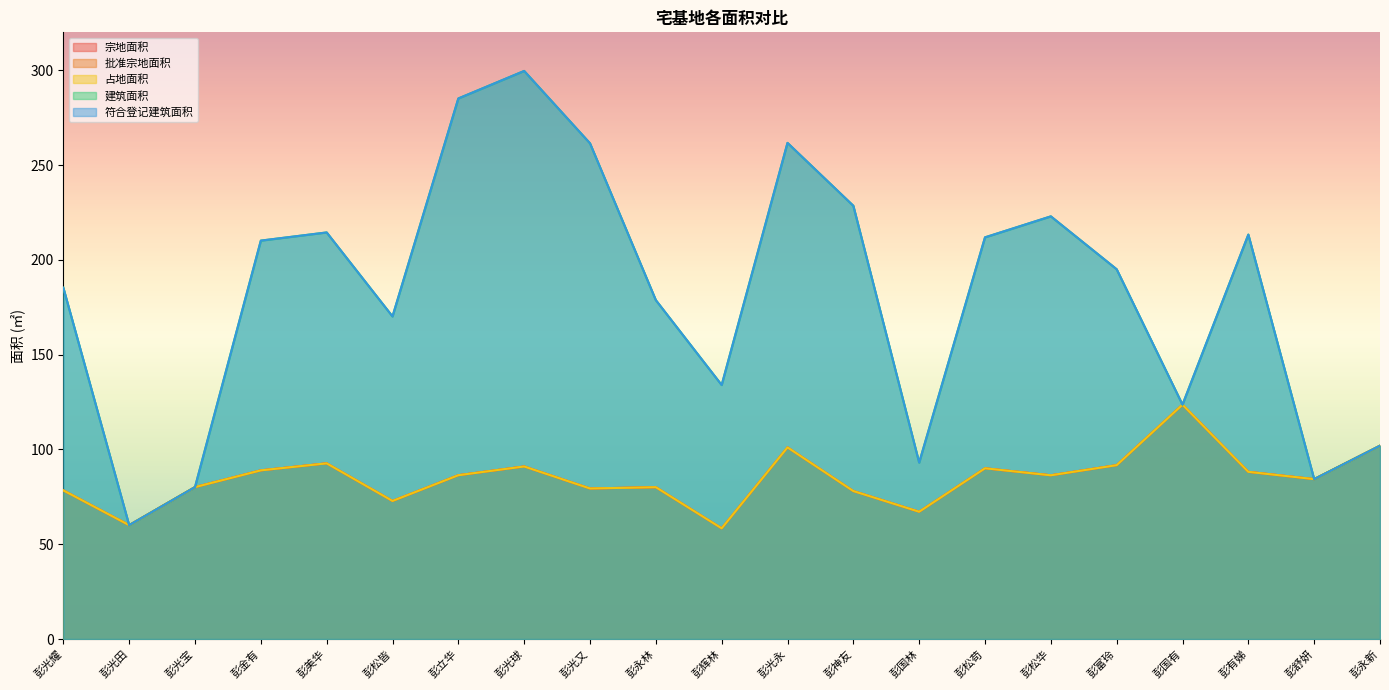

Reading right to left, transcribe all the data shown in this chart.

宗地面积: 彭永新=102.0	彭舒妍=84.3	彭有娣=88.2	彭国有=123.6	彭富玲=91.7	彭松华=86.4	彭松苟=90.0	彭国林=67.1	彭神友=78.0	彭光永=101.1	彭辉林=58.4	彭永林=80.1	彭光又=79.4	彭光球=91.0	彭立华=86.4	彭松皆=72.8	彭美华=92.7	彭金有=89.0	彭光宝=80.1	彭光田=60.1	彭光耀=78.4
批准宗地面积: 彭永新=102.0	彭舒妍=84.3	彭有娣=88.2	彭国有=123.6	彭富玲=91.7	彭松华=86.4	彭松苟=90.0	彭国林=67.1	彭神友=78.0	彭光永=101.1	彭辉林=58.4	彭永林=80.1	彭光又=79.4	彭光球=91.0	彭立华=86.4	彭松皆=72.8	彭美华=92.7	彭金有=89.0	彭光宝=80.1	彭光田=60.1	彭光耀=78.4
占地面积: 彭永新=102.0	彭舒妍=84.3	彭有娣=88.2	彭国有=123.6	彭富玲=91.7	彭松华=86.4	彭松苟=90.0	彭国林=67.1	彭神友=78.0	彭光永=101.1	彭辉林=58.4	彭永林=80.1	彭光又=79.4	彭光球=91.0	彭立华=86.4	彭松皆=72.8	彭美华=92.7	彭金有=89.0	彭光宝=80.1	彭光田=60.1	彭光耀=78.4
建筑面积: 彭永新=102.0	彭舒妍=84.3	彭有娣=213.3	彭国有=123.6	彭富玲=195.0	彭松华=222.9	彭松苟=211.9	彭国林=93.0	彭神友=228.5	彭光永=261.7	彭辉林=134.0	彭永林=178.7	彭光又=261.5	彭光球=299.6	彭立华=285.1	彭松皆=170.2	彭美华=214.4	彭金有=210.1	彭光宝=80.1	彭光田=60.1	彭光耀=185.3
符合登记建筑面积: 彭永新=102.0	彭舒妍=84.3	彭有娣=213.3	彭国有=123.6	彭富玲=195.0	彭松华=222.9	彭松苟=211.9	彭国林=93.0	彭神友=228.5	彭光永=261.7	彭辉林=134.0	彭永林=178.7	彭光又=261.5	彭光球=299.6	彭立华=285.1	彭松皆=170.2	彭美华=214.4	彭金有=210.1	彭光宝=80.1	彭光田=60.1	彭光耀=185.3